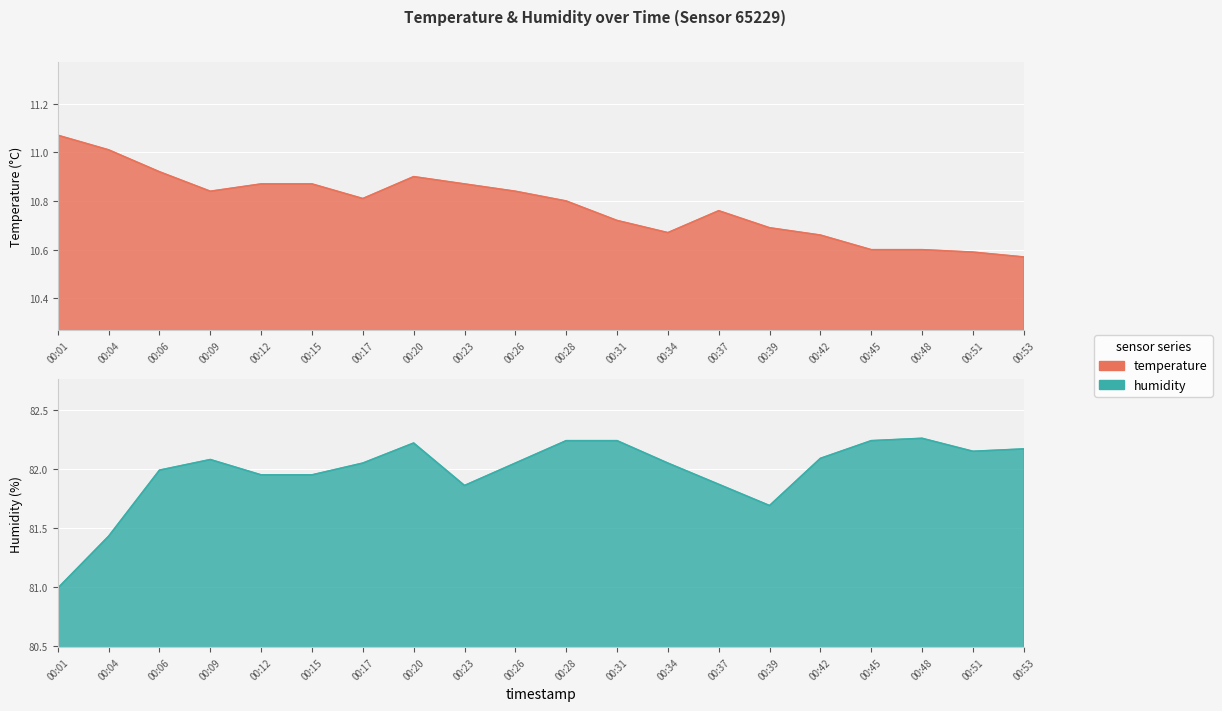

Which series has the largest range (max minus min)?

humidity